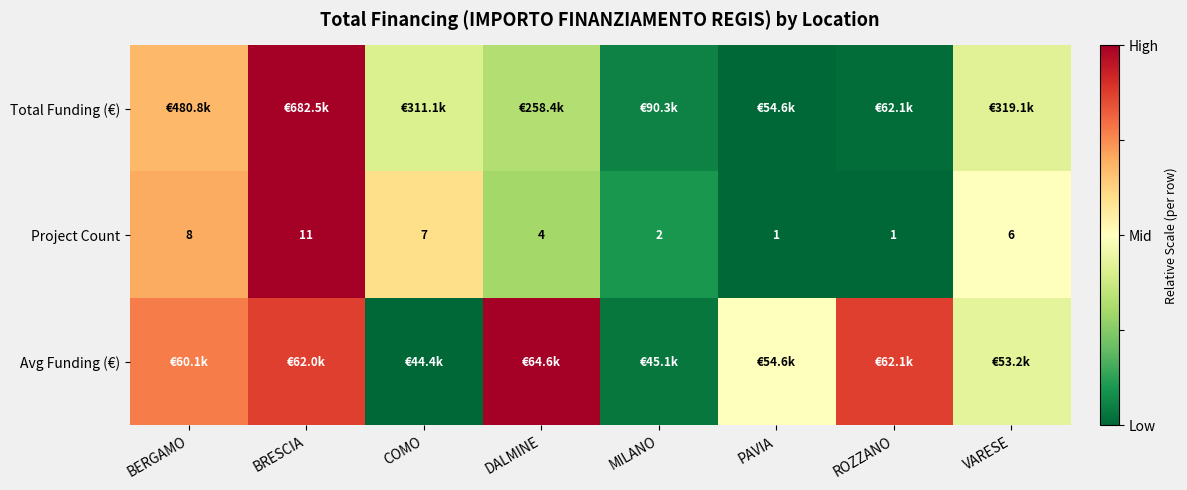

At which label is Project Count closest to 6?

VARESE